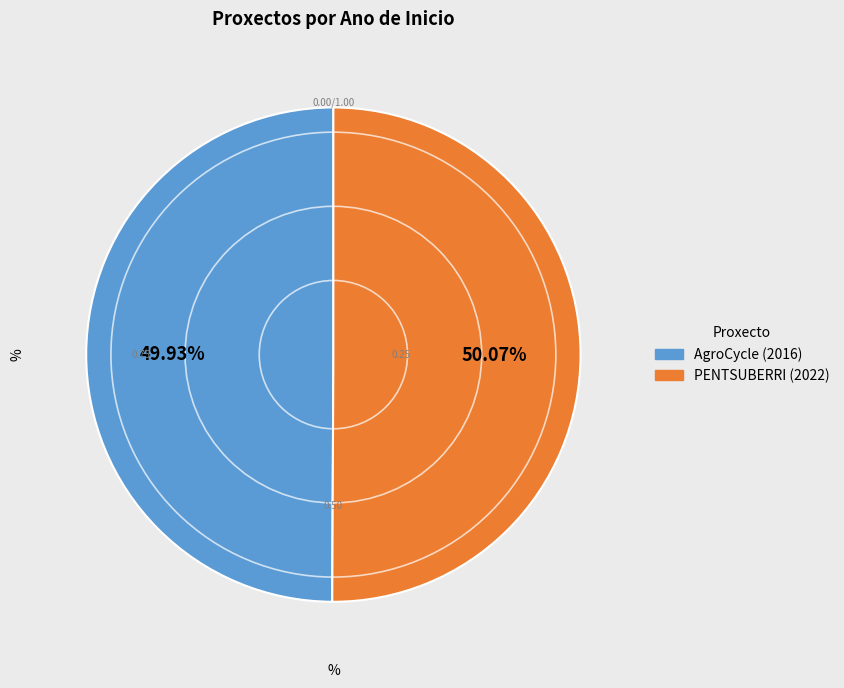

Combined, what portion of the pie is PENTSUBERRI (2022) and AgroCycle (2016)?

100.0%